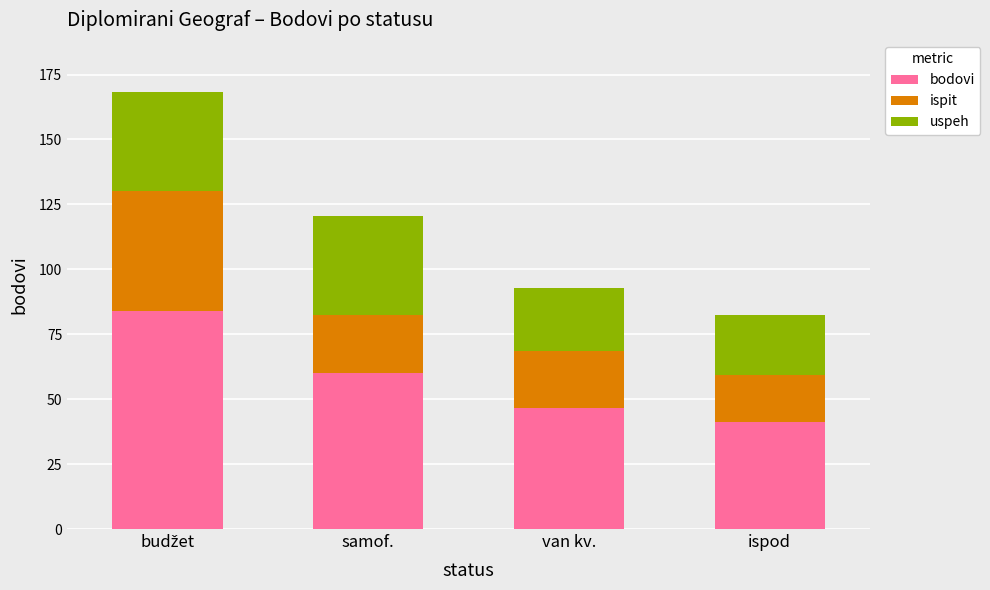

Reading left to right, transcribe the values for bodovi.

84.1	60.2	46.5	41.3